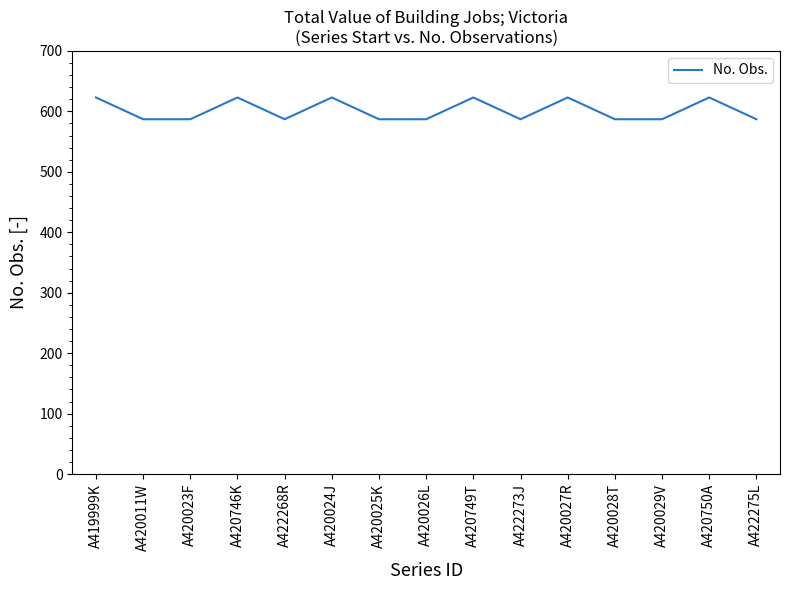

Reading left to right, extract all data points from this chart.

A419999K=623	A420011W=587	A420023F=587	A420746K=623	A422268R=587	A420024J=623	A420025K=587	A420026L=587	A420749T=623	A422273J=587	A420027R=623	A420028T=587	A420029V=587	A420750A=623	A422275L=587